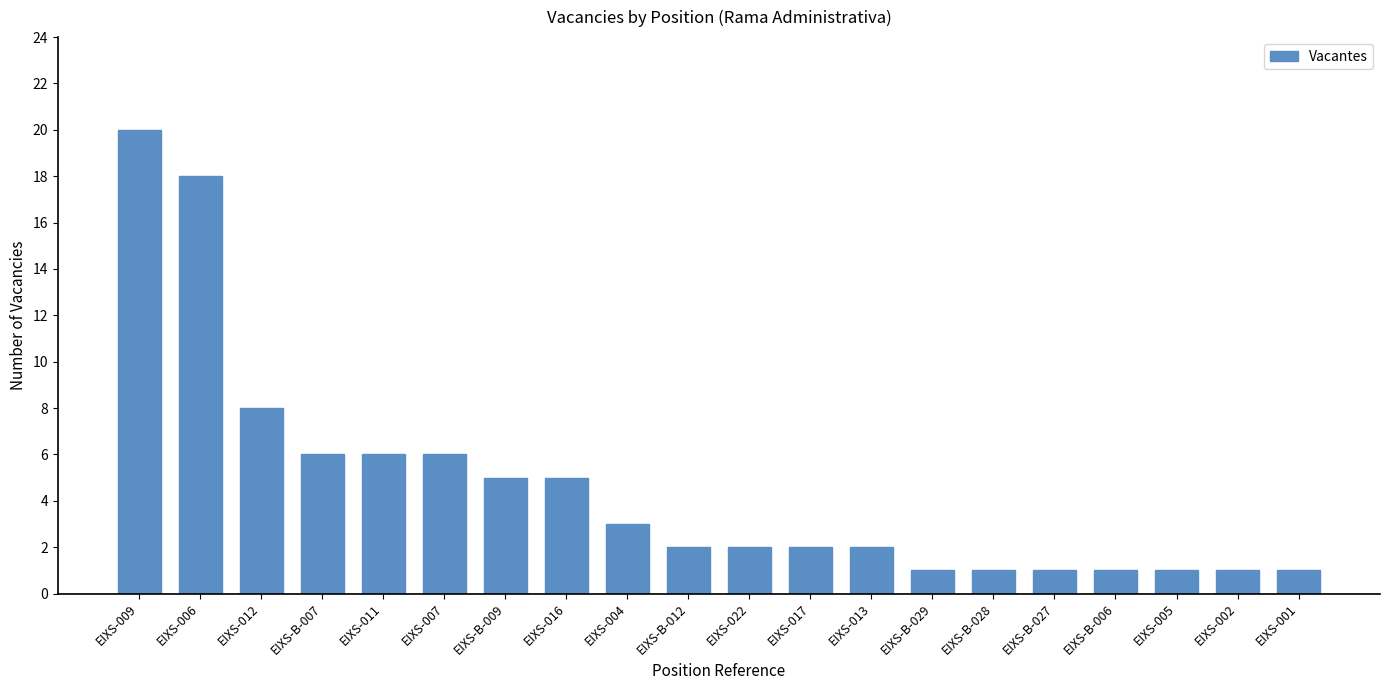

Which has a higher value, EIXS-022 or EIXS-B-007?

EIXS-B-007